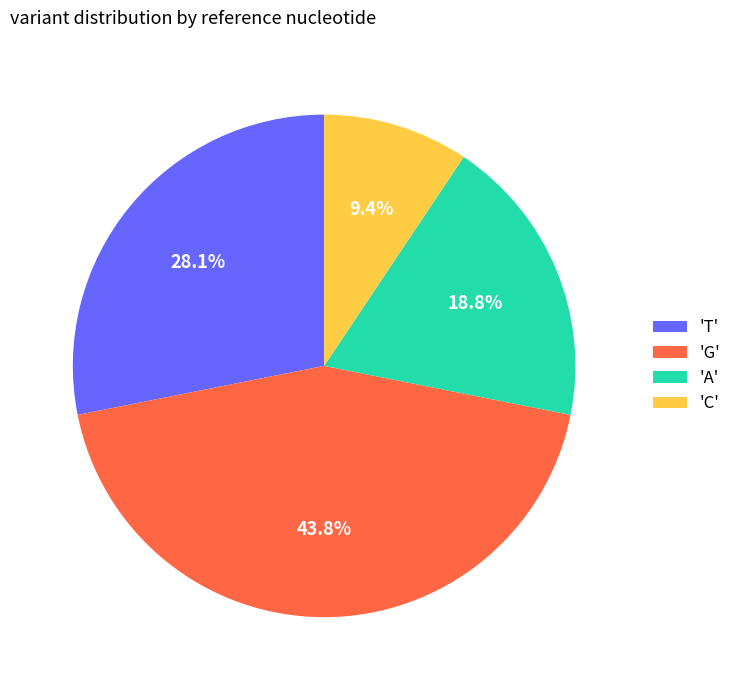

What is the ratio of the value at 'G' to the value at 'T'?

1.6